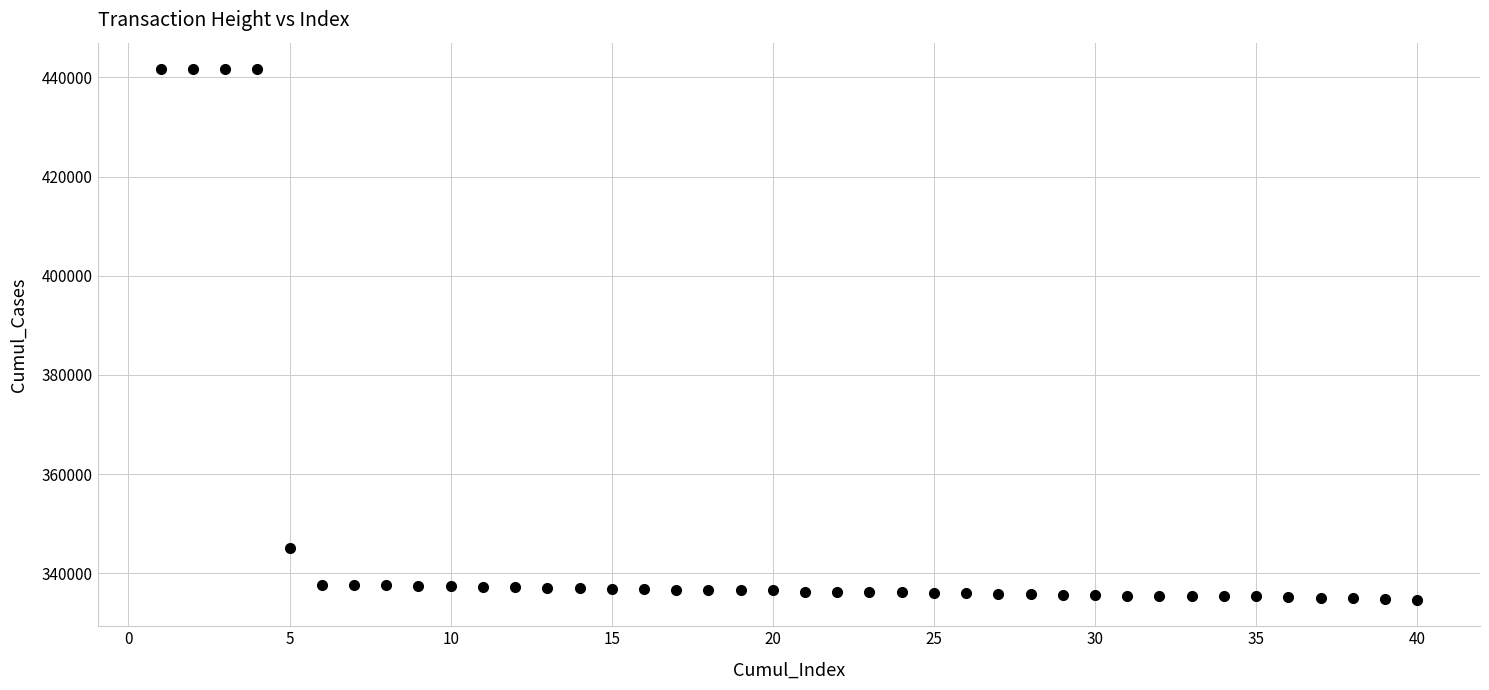

What Y value in the scatter plot is closest to 388163?

345017